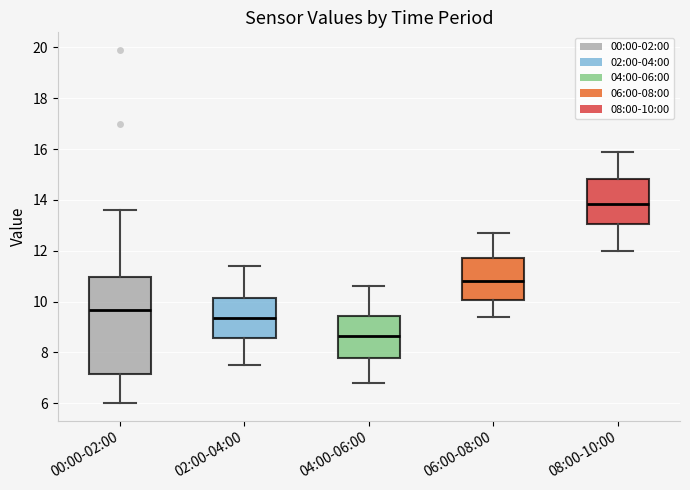

Which box has the lowest median line?

04:00-06:00